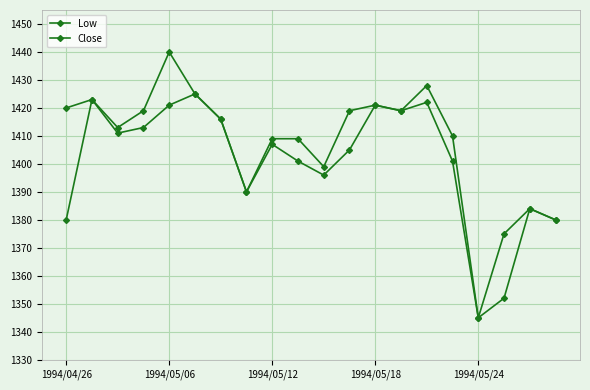

How many interior local peaks does the Close series have?

5